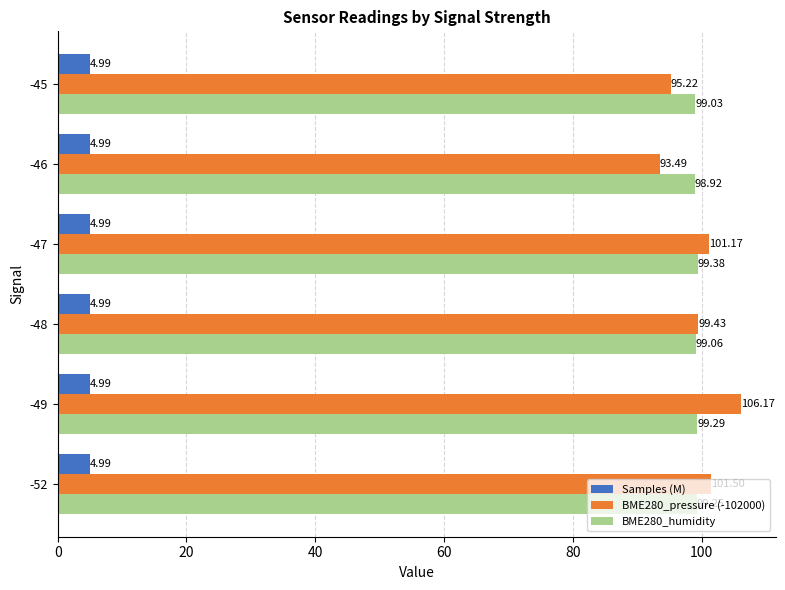

List the labels in order of BME280_humidity value, largest first.

-47, -49, -52, -48, -45, -46